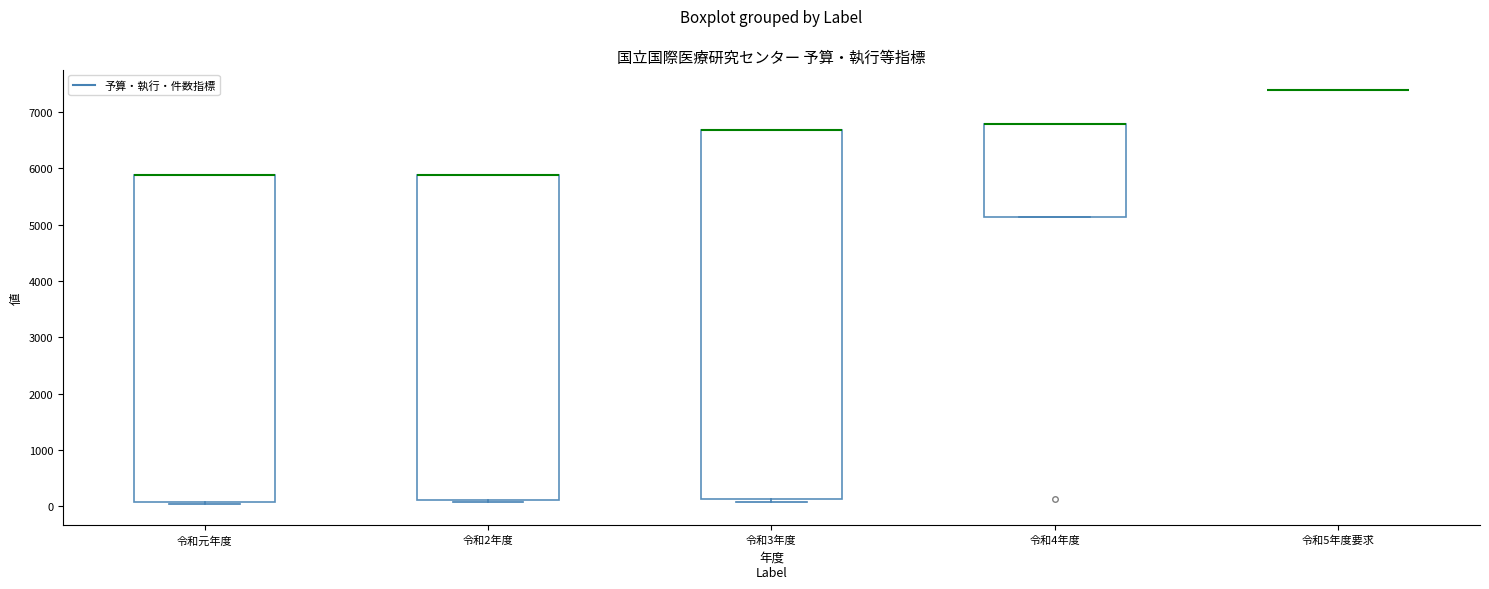

Reading left to right, transcribe this box plot: for each box, give where its median line is, the range the box spans, and where its two whiskers end, as read against the y-axis. The values are not printed on the chart, so give them approximately, as read against the axis.

令和元年度: median 5900 (drawn on the box's upper edge), box 100 to 5900, whiskers 0 to 5900
令和2年度: median 5900 (drawn on the box's upper edge), box 100 to 5900, whiskers 100 (just below the box's lower edge) to 5900
令和3年度: median 6700 (drawn on the box's upper edge), box 100 to 6700, whiskers 100 (just below the box's lower edge) to 6700
令和4年度: median 6800 (drawn on the box's upper edge), box 5100 to 6800, whiskers 5100 to 6800
令和5年度要求: box collapsed to a line at 7400, whiskers 7400 to 7400